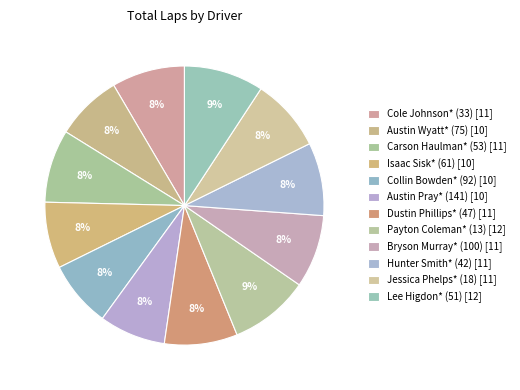

How many segments does this pie chart have?

12